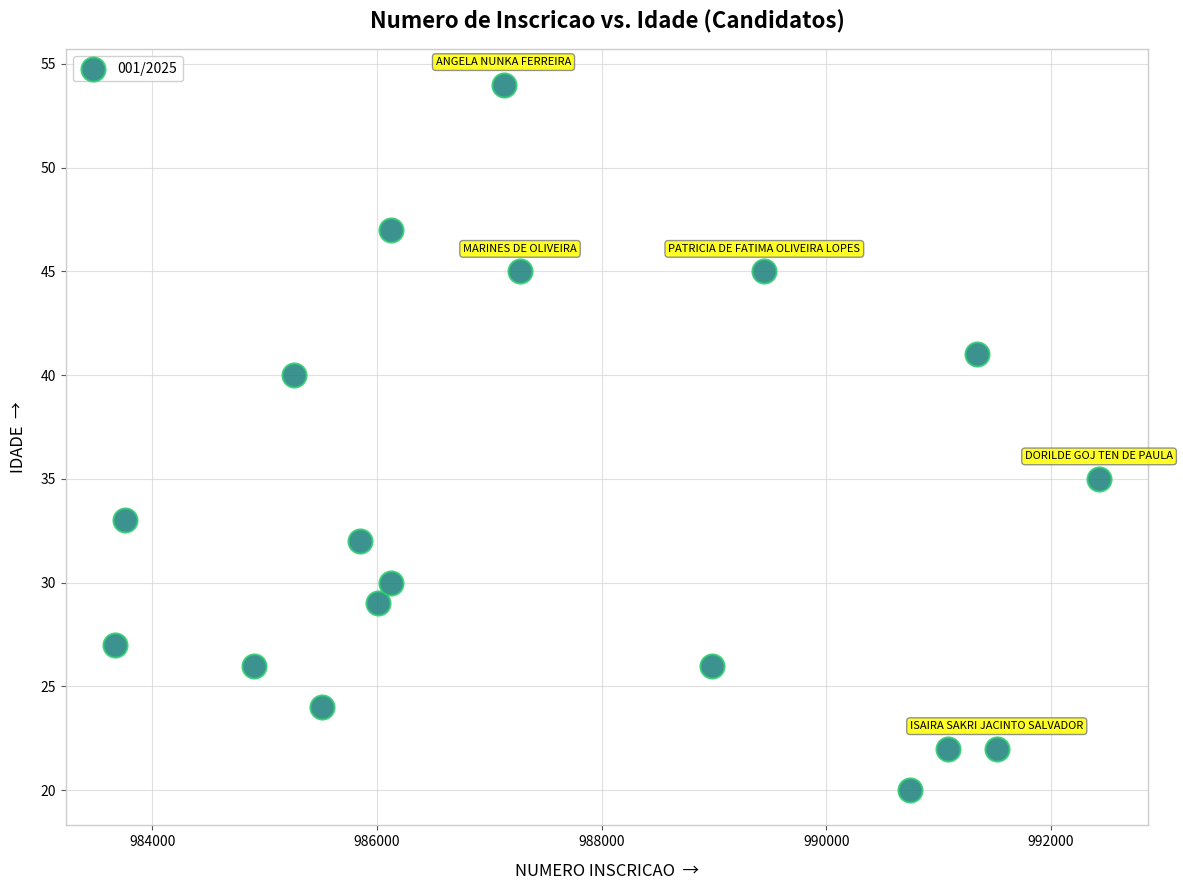

What is the range of Y values (max minus min)?

34